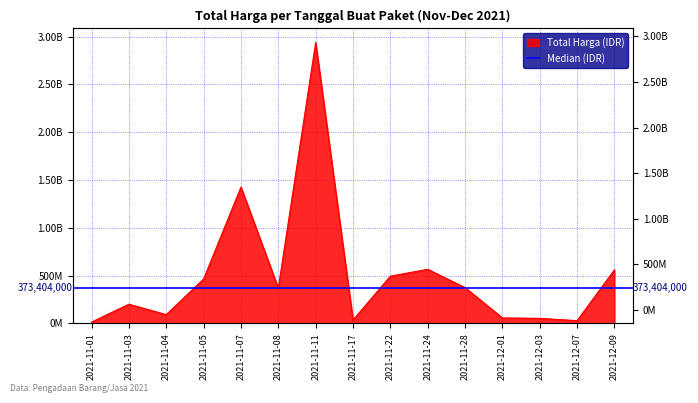

What is the label of the 8th point from the left?

2021-11-17